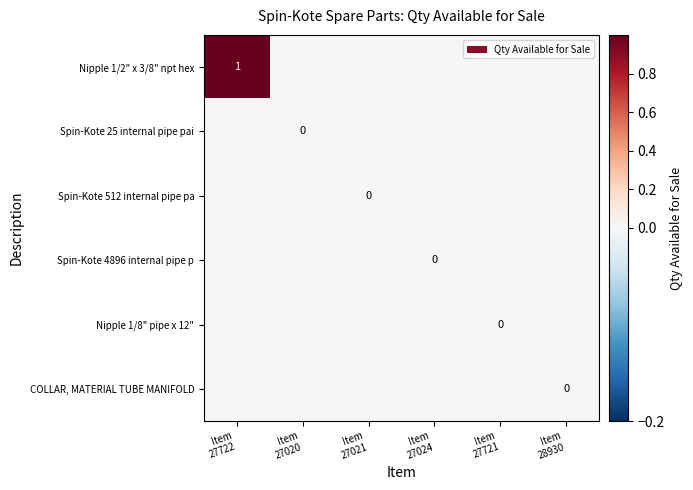

At which category is the sum across all series the highest?

Item
27722